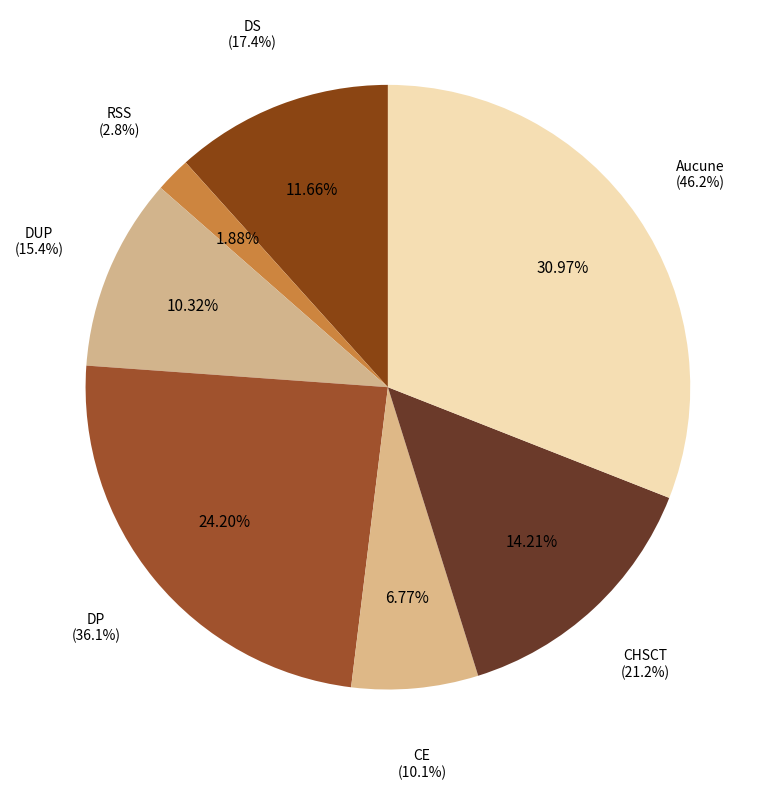

Count the number of slices in the pie.

7